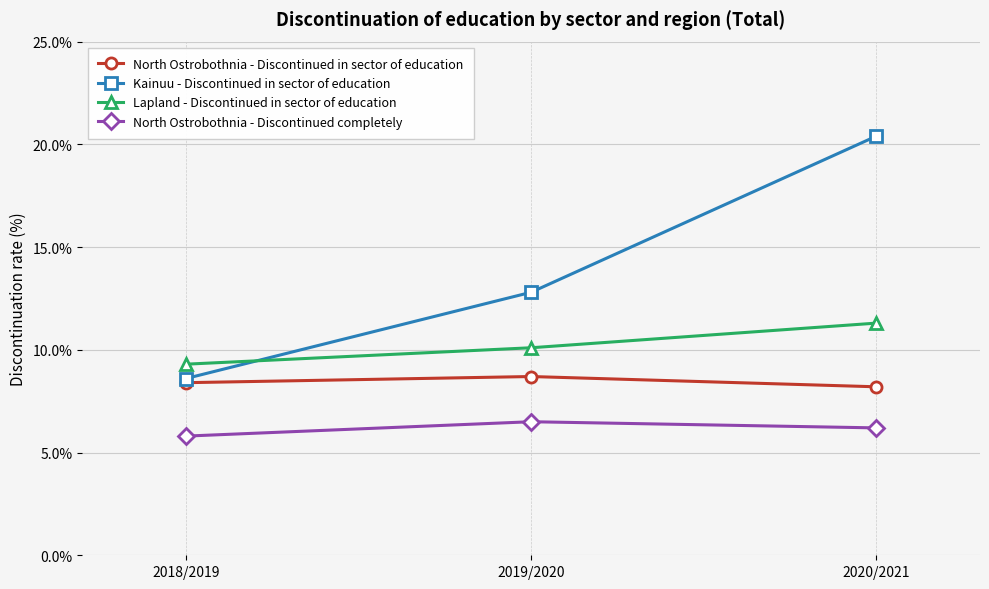

What is the total value across all series at 2018/2019?

32.1